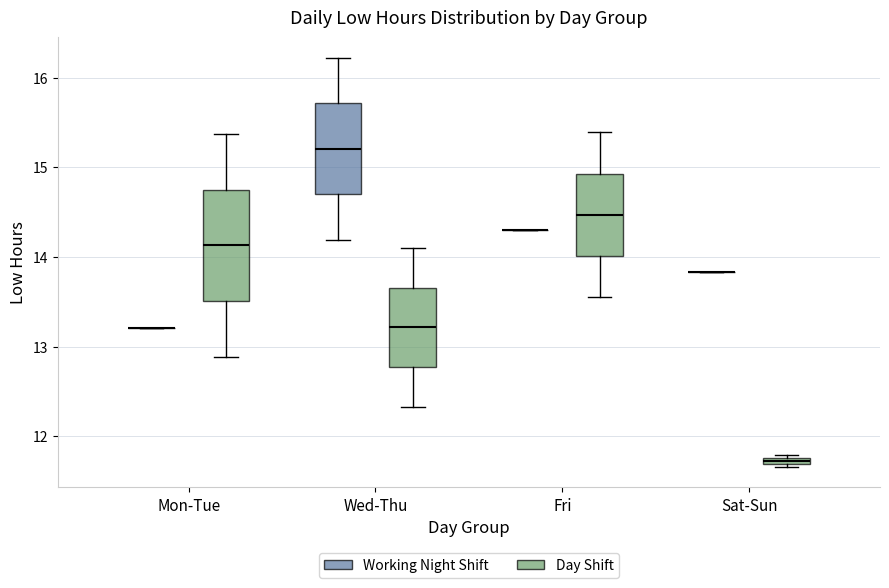

Comparing the boxes themselves (not the whiskers), which one is the tallest?

Mon-Tue (Day Shift)